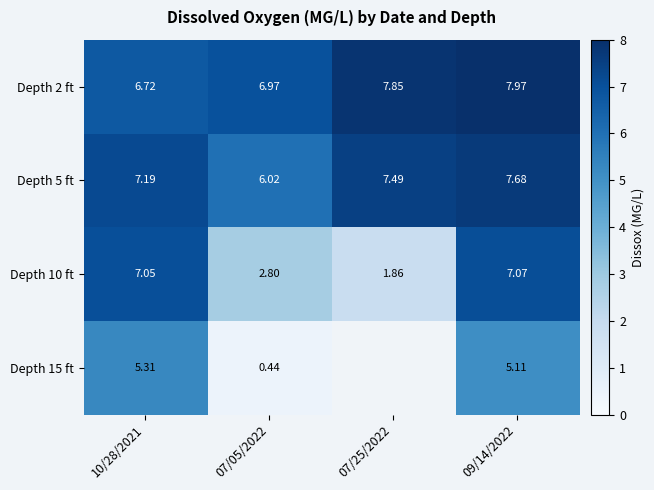

Between 07/25/2022 and 07/05/2022, which is larger?

07/25/2022